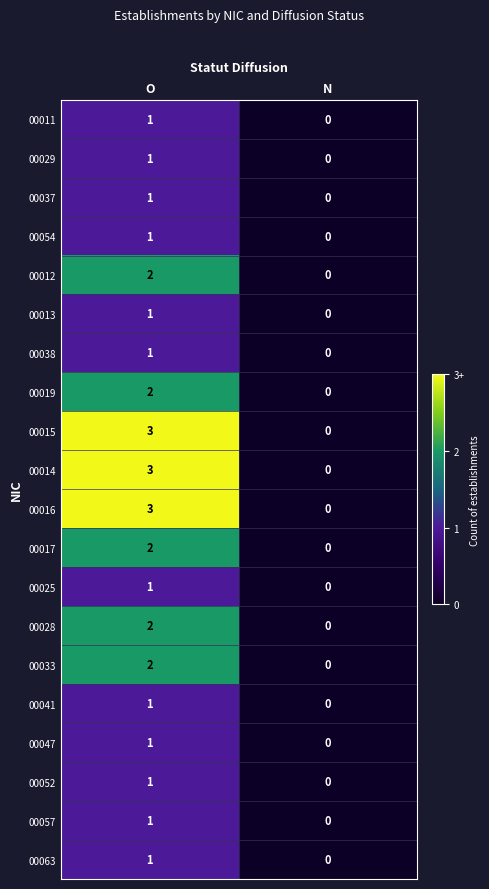

What is the difference between the 00014 values at O and N?

3